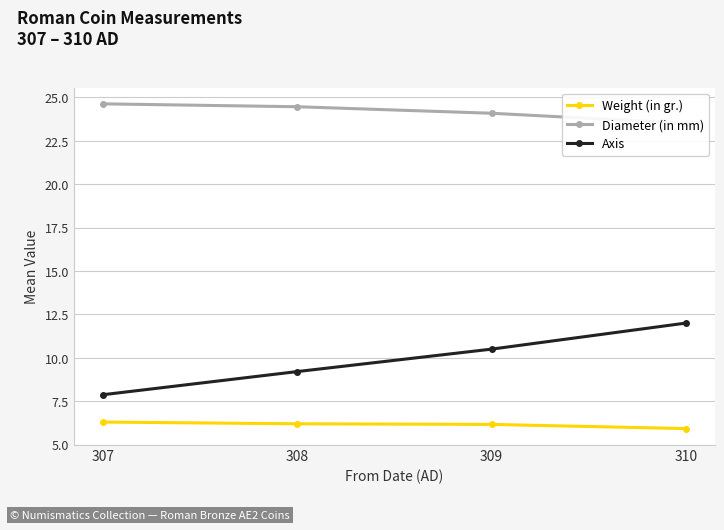

True or false: Diameter (in mm) has more than 0 points higher than both neighbors.

False